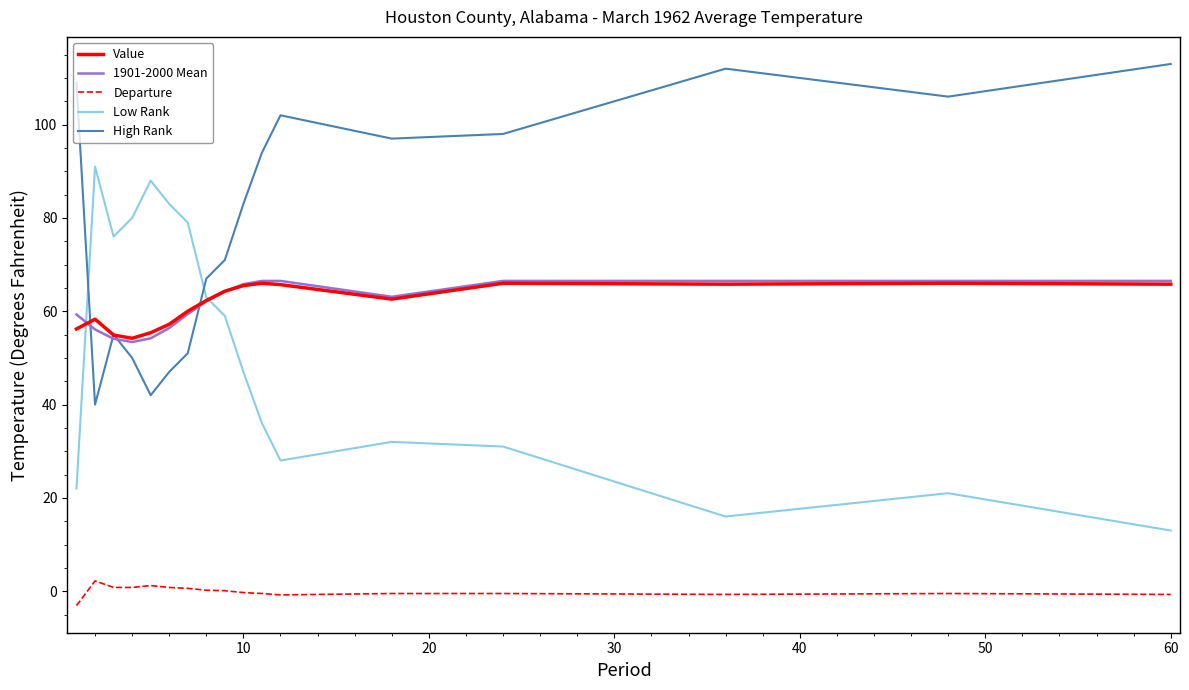

True or false: High Rank and Departure intersect in this chart.

False